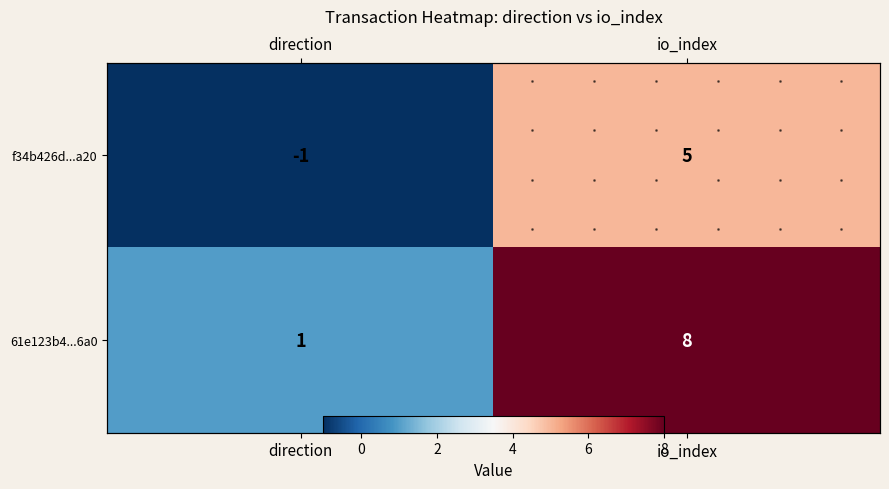

Count the number of data series in this chart.

2